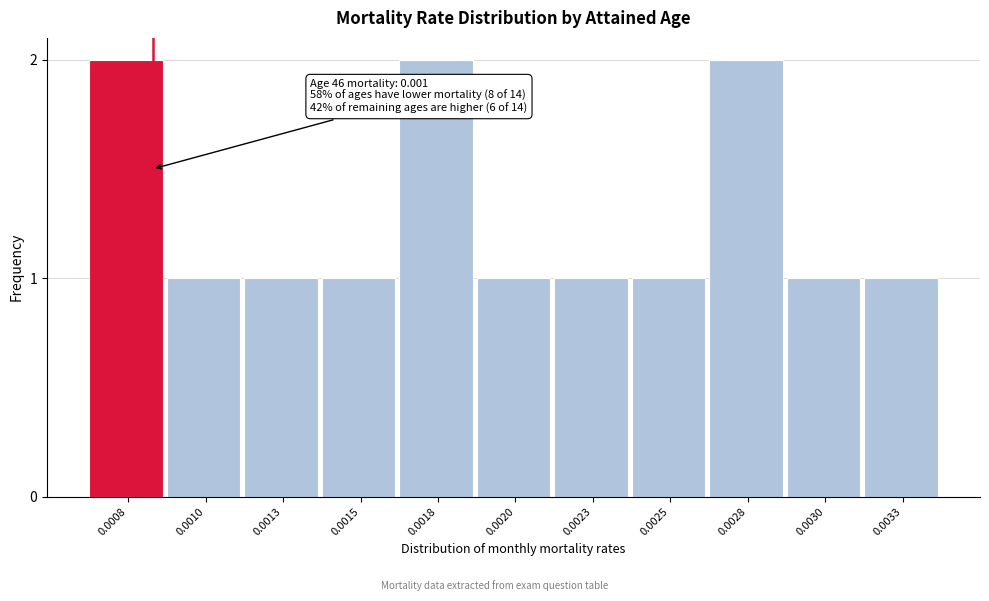

Reading left to right, transcribe all the data shown in this chart.

2	1	1	1	2	1	1	1	2	1	1